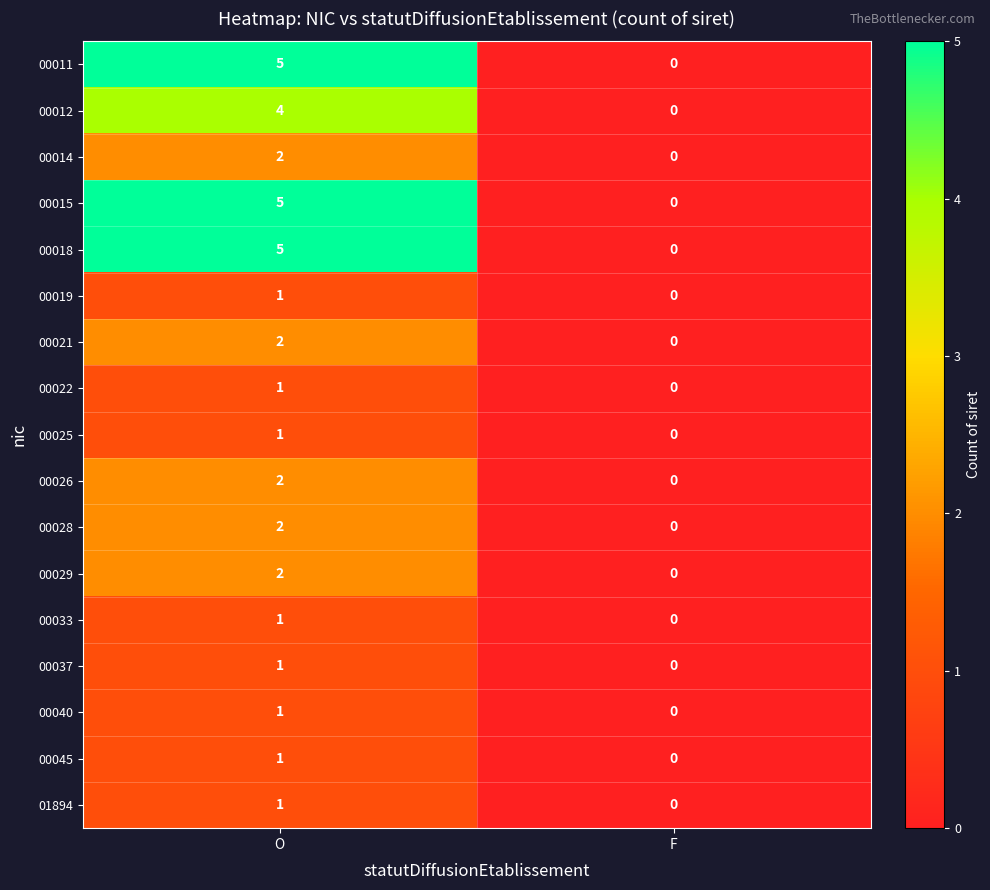

Is it true that 00026 equals -1 at F?

False